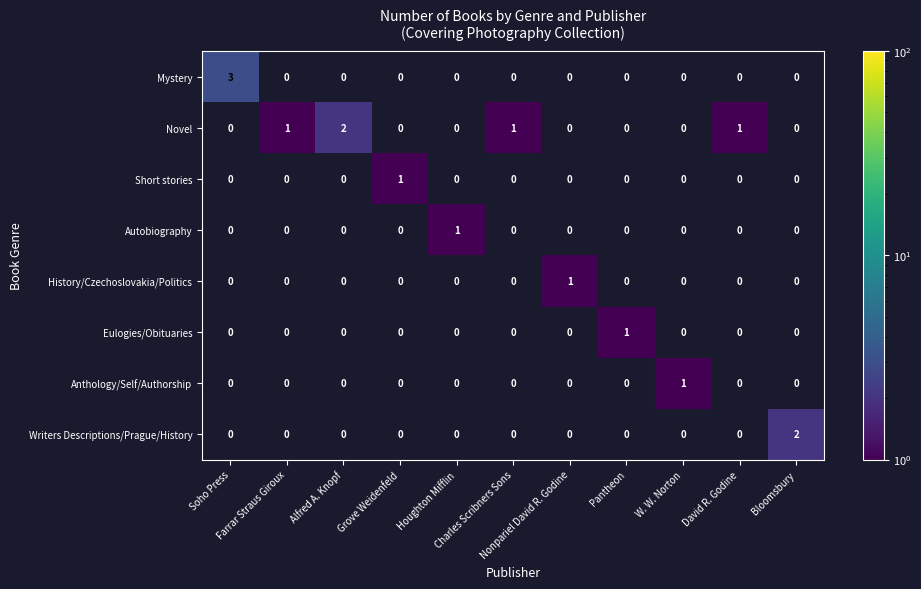

At which category is the sum across all series the highest?

Soho Press